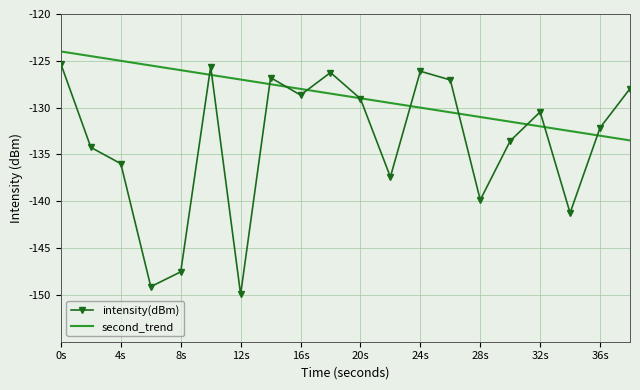

What is the greatest value displayed?

-124.0